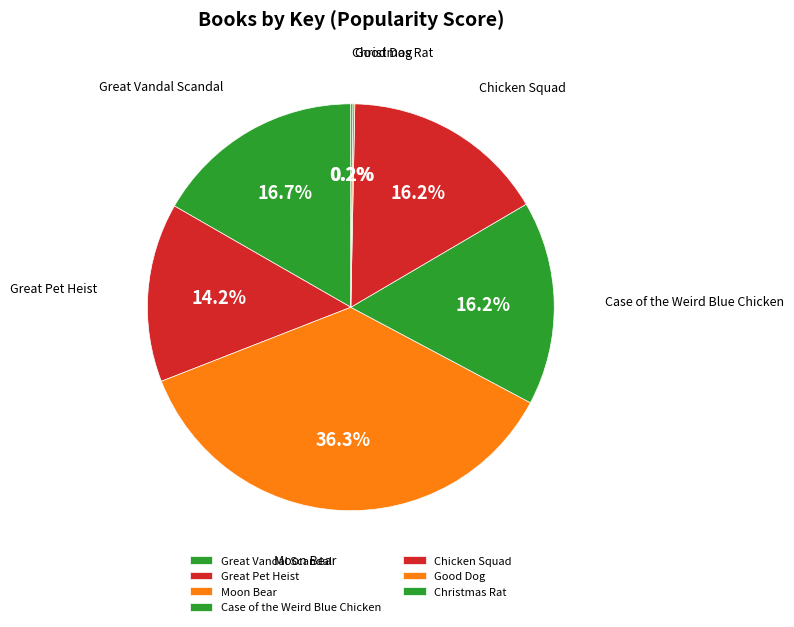

Approximately how many times larger is the value at Great Pet Heist compared to Case of the Weird Blue Chicken?

0.9